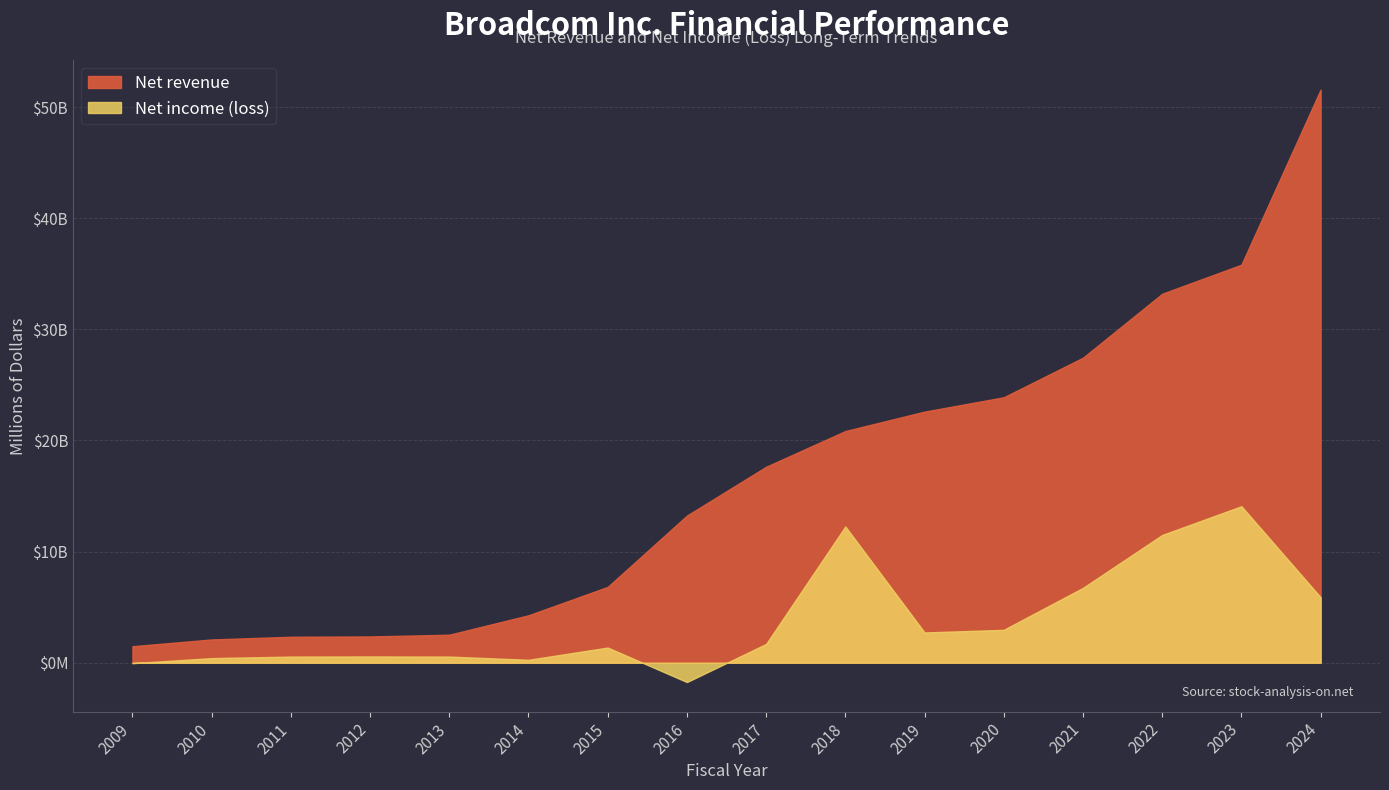

Which category has the highest value in the Net revenue series?

2024